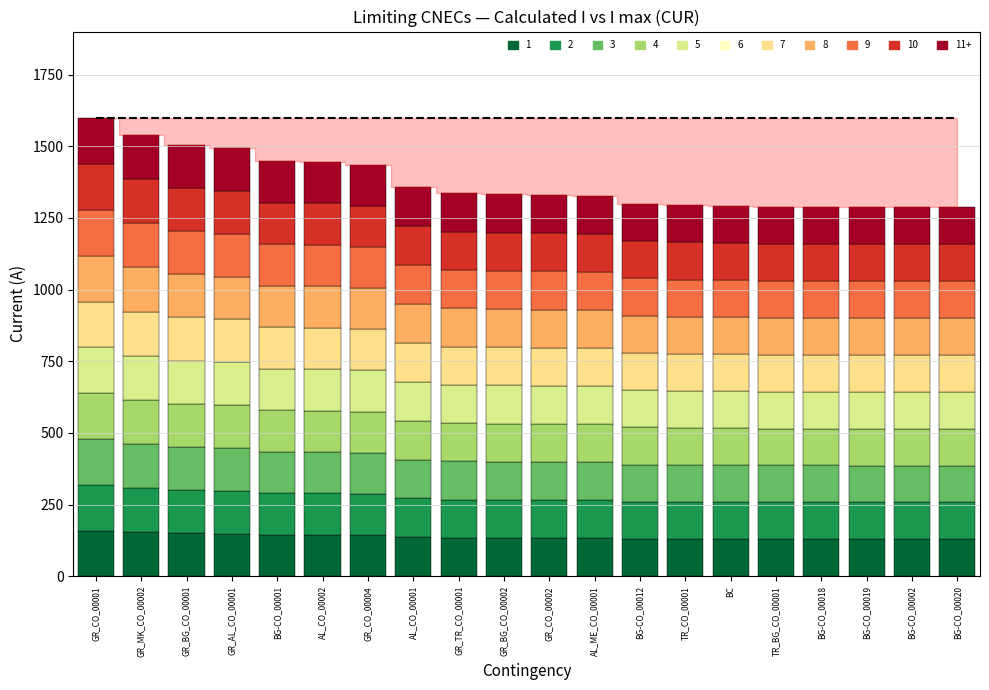

What is the label of the 20th bar from the right?

GR_CO_00001